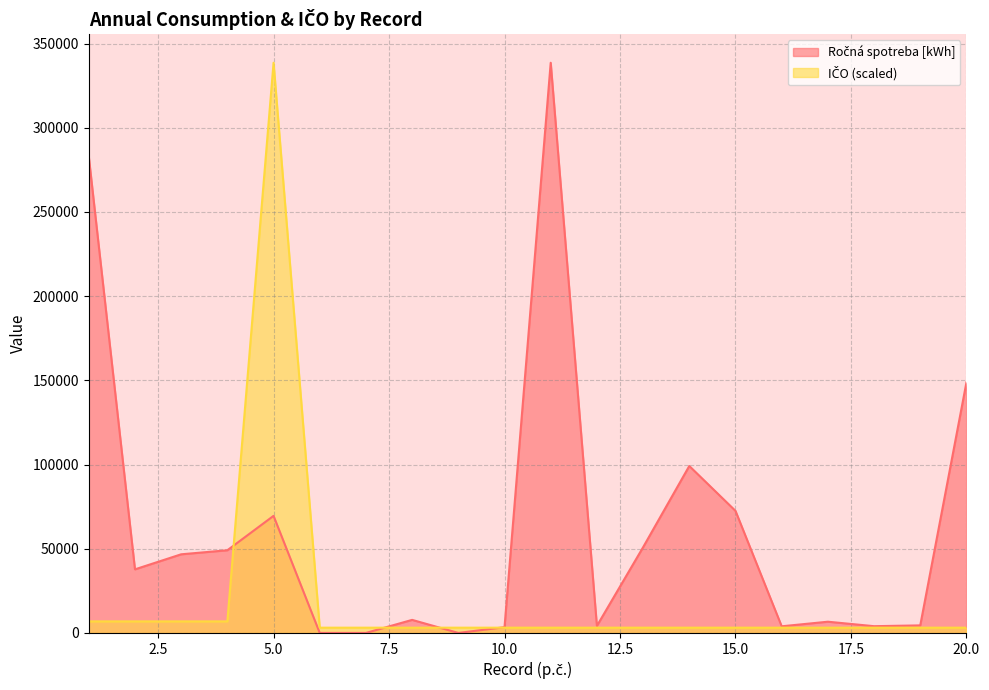

How many times do IČO (scaled) and Ročná spotreba [kWh] cross each other?

4